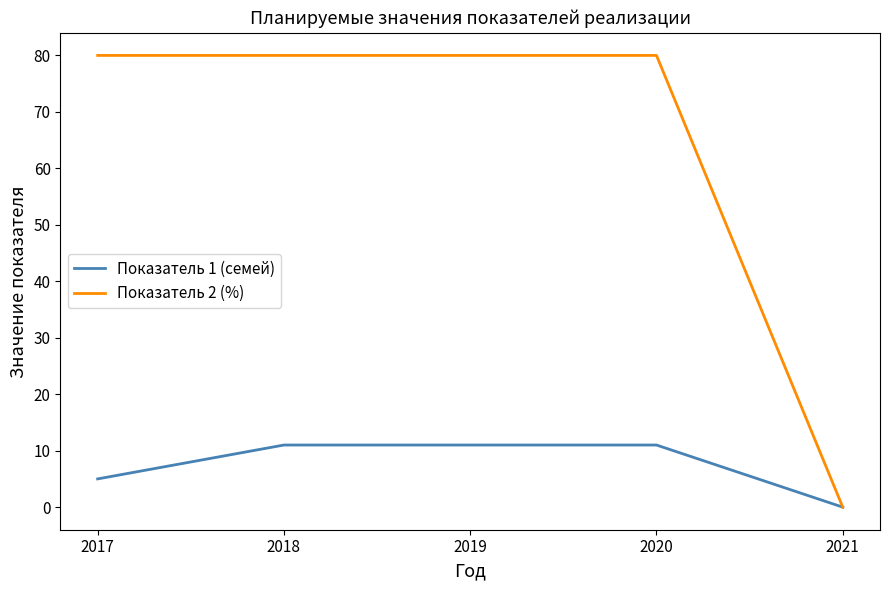

What is the spread (max minus min) of values at 2020?

69